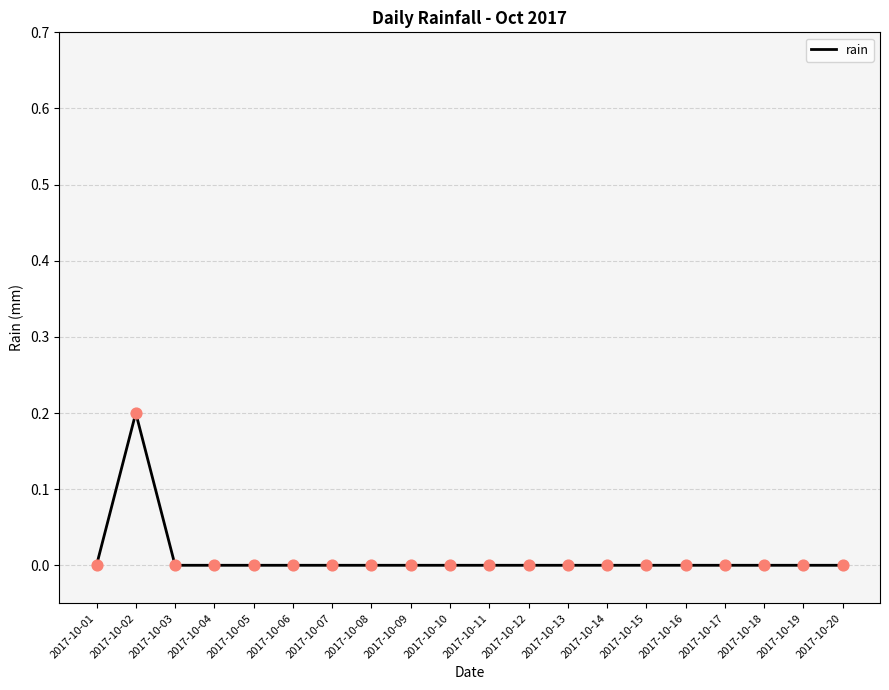

True or false: the data shows 0.0 at 2017-10-14.

True